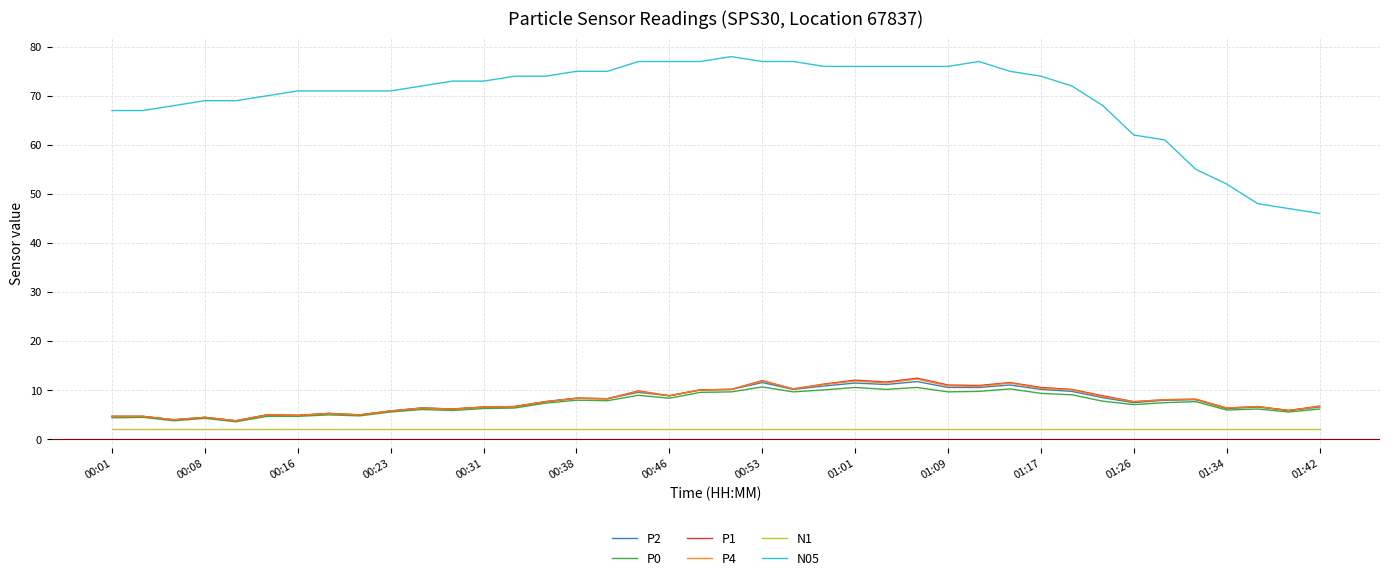

Which series has the largest range (max minus min)?

N05